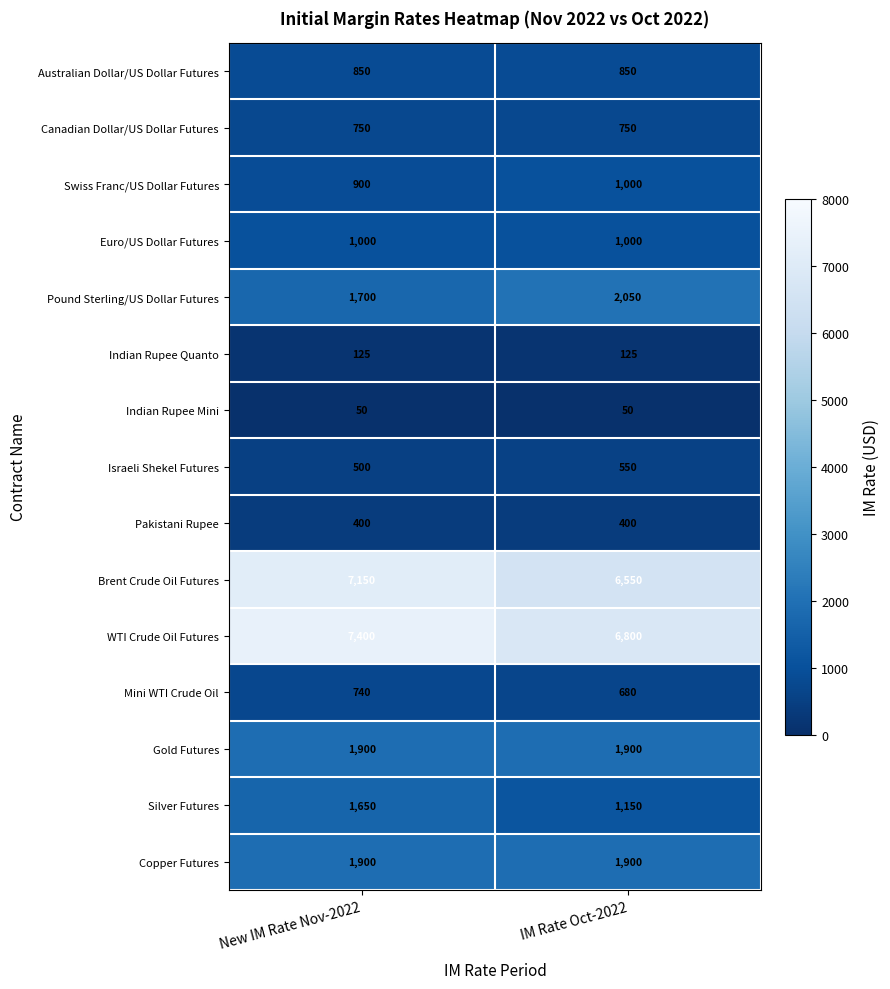

What is the sum of the Canadian Dollar/US Dollar Futures values at IM Rate Oct-2022 and New IM Rate Nov-2022?

1500